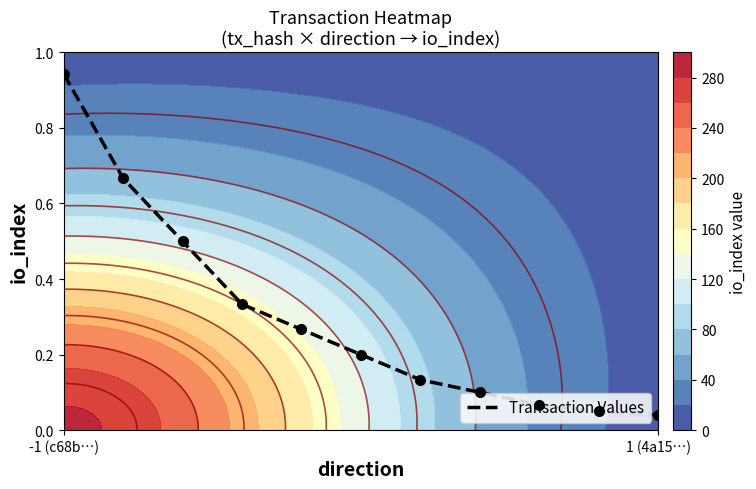

How many data points does each series have?

11